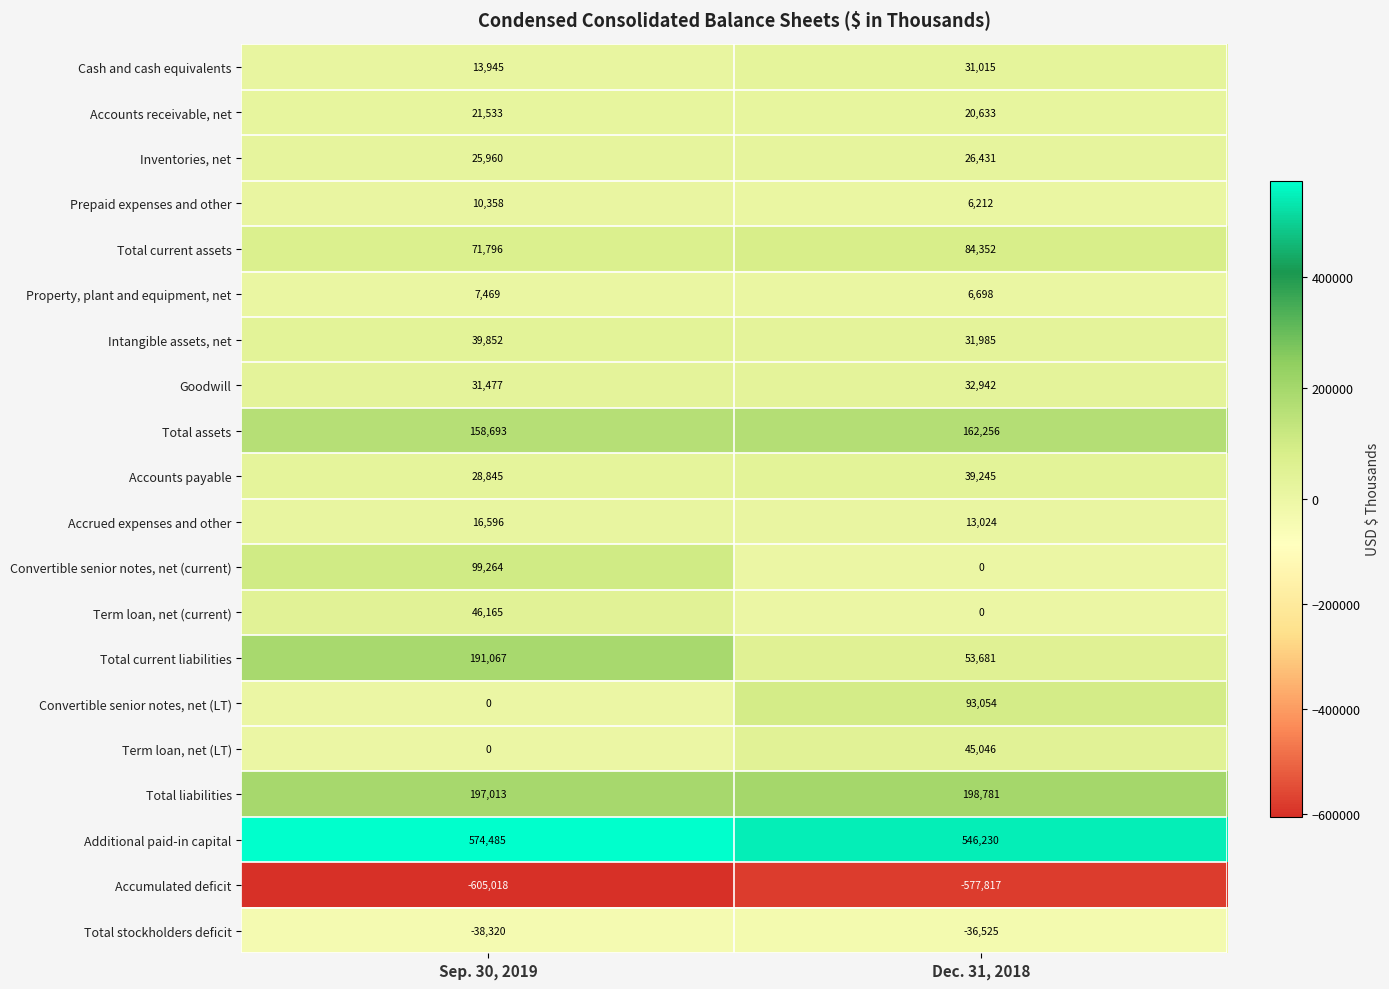

The value of Accounts receivable, net at Dec. 31, 2018 is 28569. True or false?

False